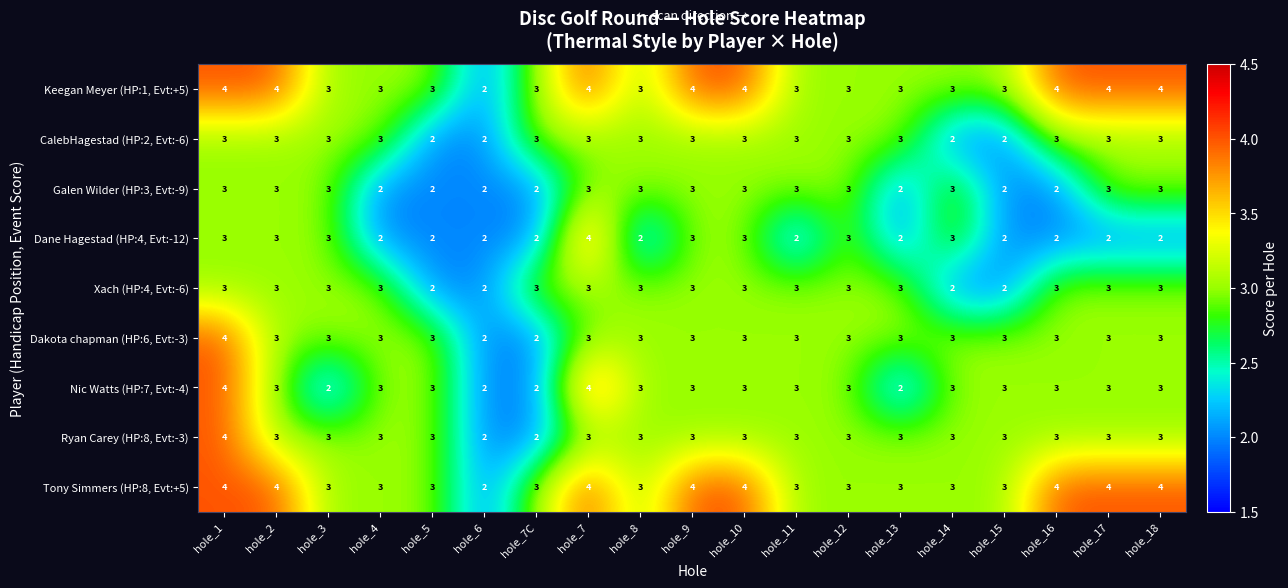

How many distinct data groups are displayed?

9